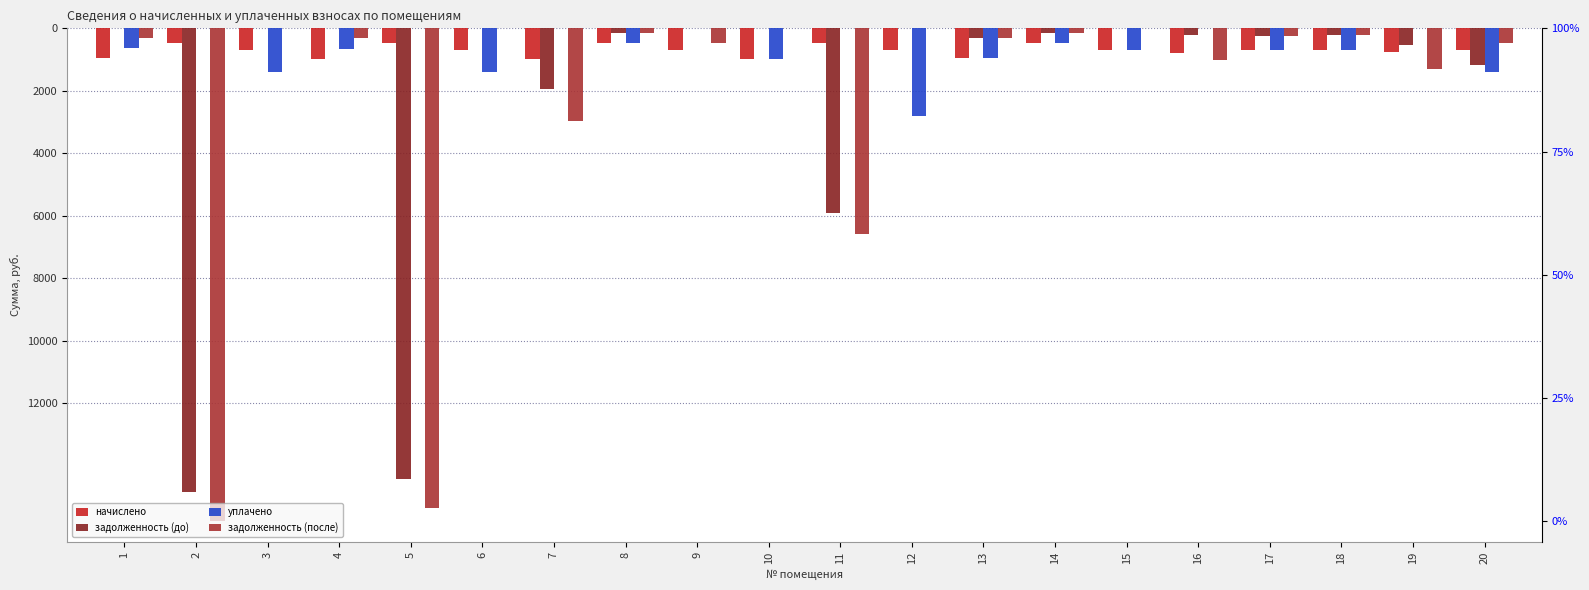

True or false: задолженность (до) has a value of 0.0 at 12.

True